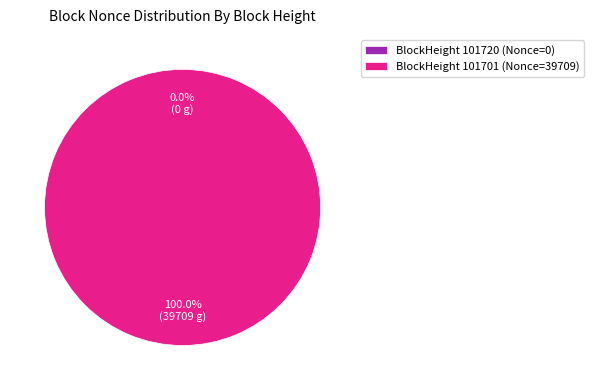

Which category accounts for the majority?

BlockHeight 101701 (Nonce=39709)